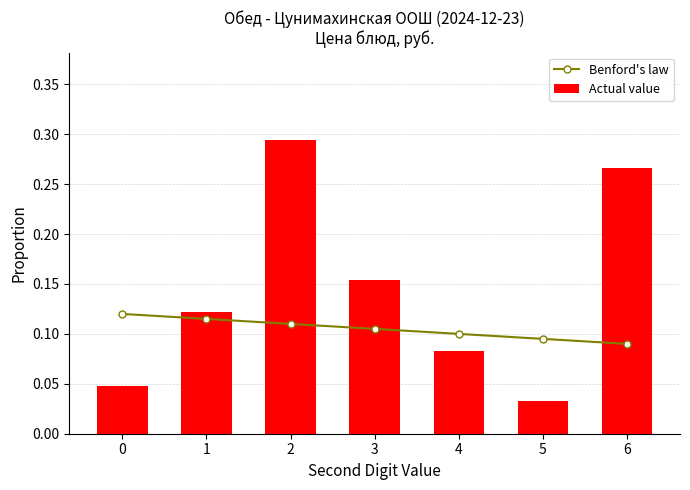

What is the value of the Benford's law bar at the 3rd from the left?

0.1